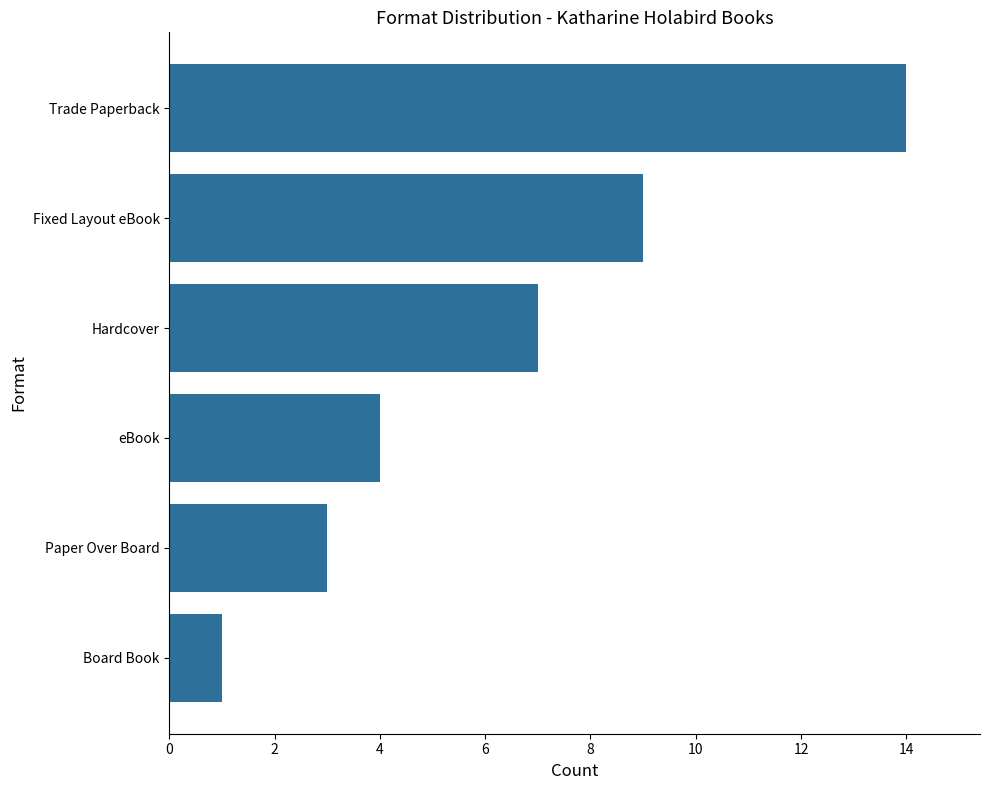

Does the chart contain any negative values?

No